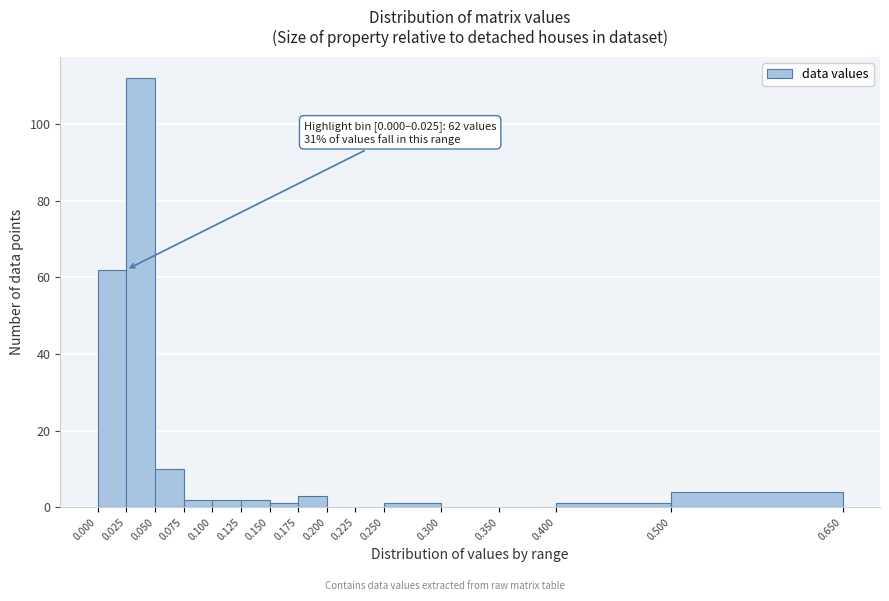

Over which range of the x-axis is the bar tallest?

0.025 to 0.050